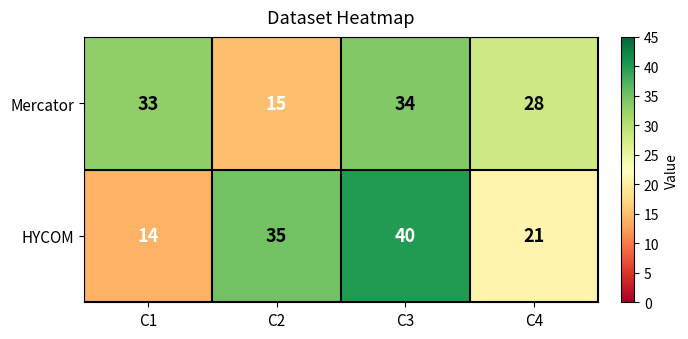

Where is Mercator nearest to the value 24?

C4